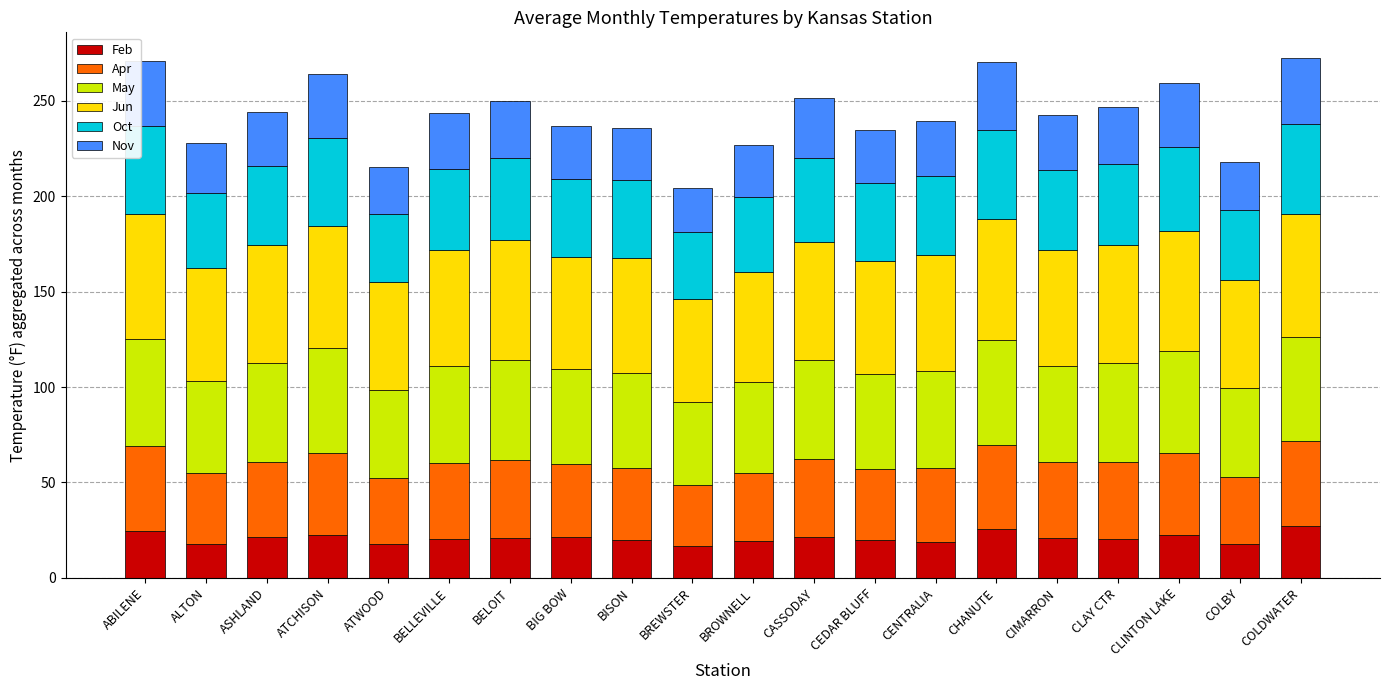

What is the total value across all series at BELLEVILLE?

243.5